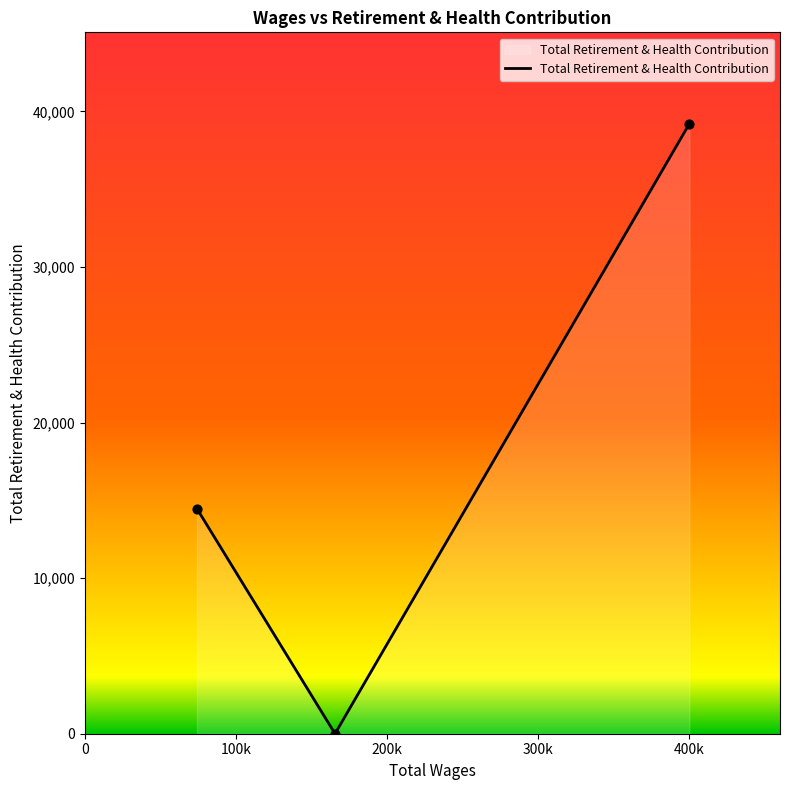

What is the greatest value displayed?

39208